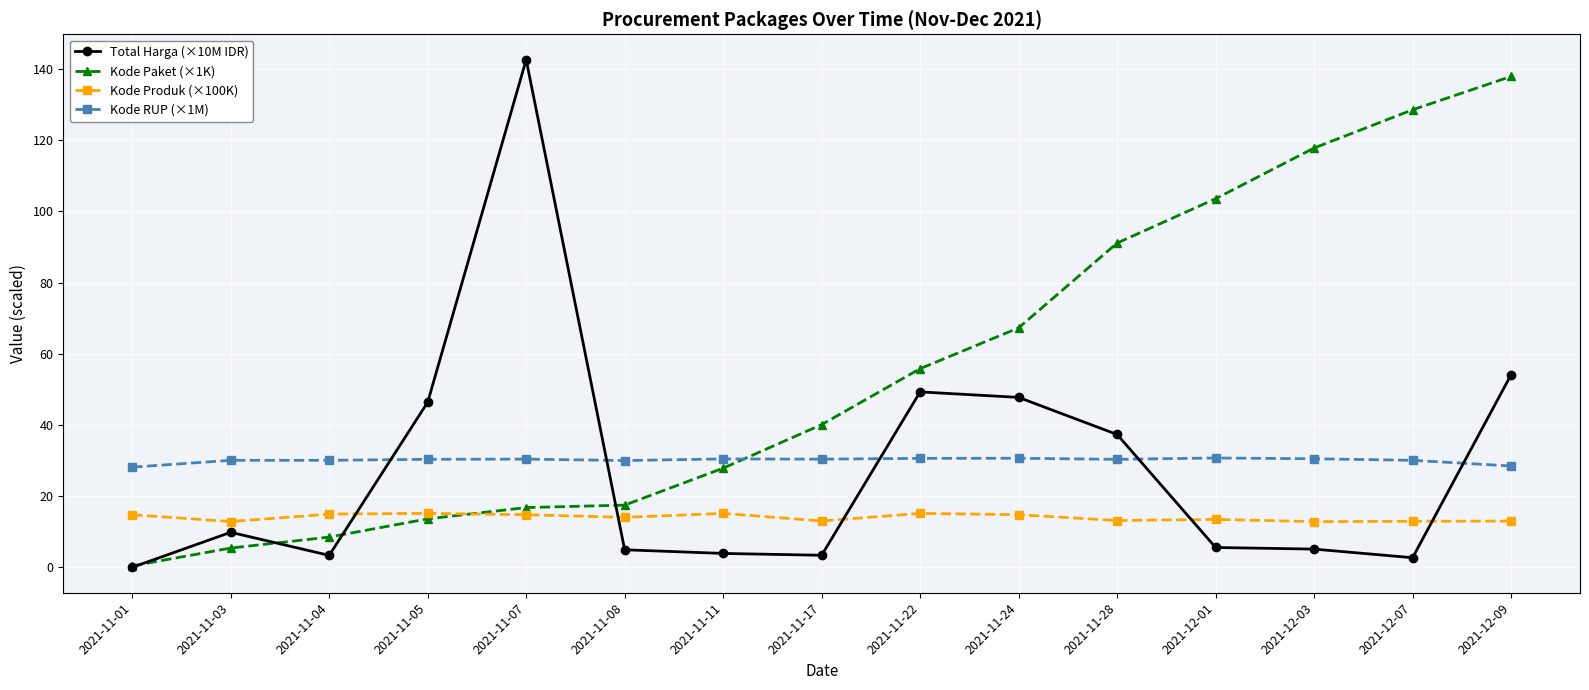

True or false: Kode RUP (×1M) and Total Harga (×10M IDR) intersect in this chart.

True